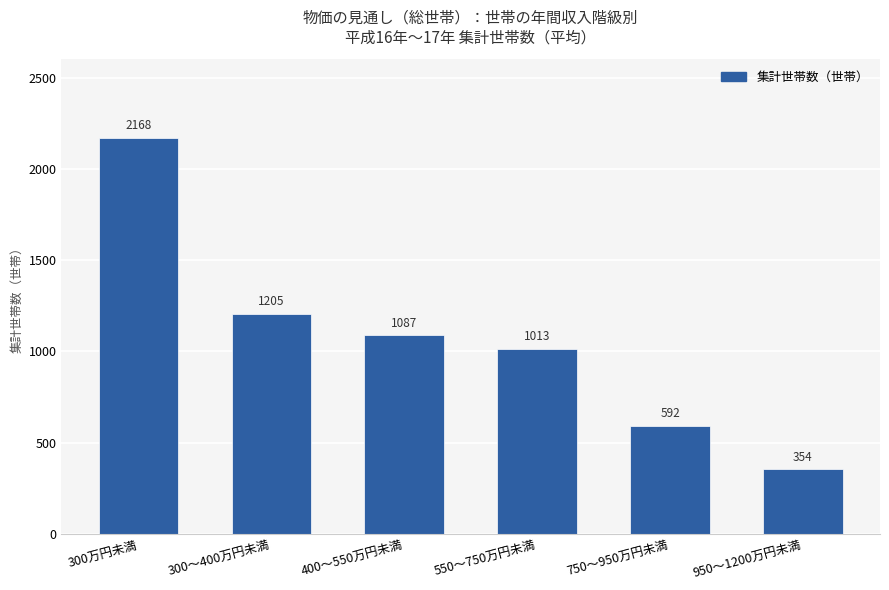

Between 550～750万円未満 and 400～550万円未満, which is larger?

400～550万円未満